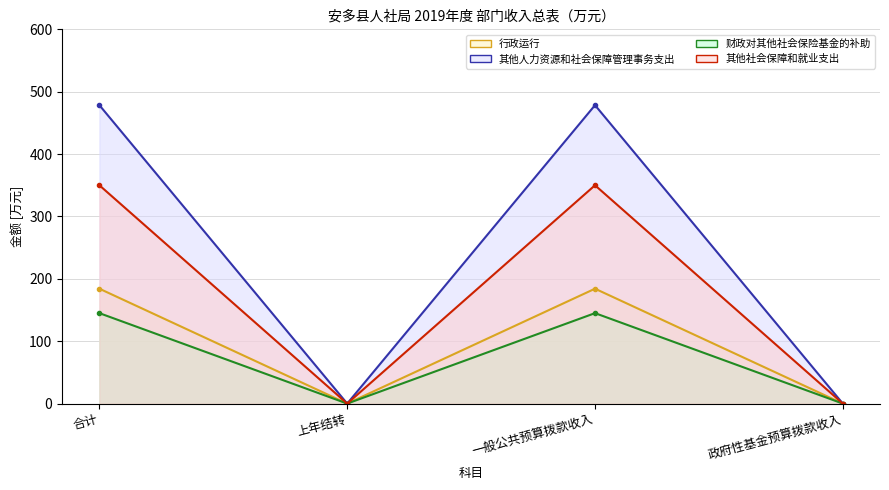

How many interior local peaks does the 其他社会保障和就业支出 series have?

1